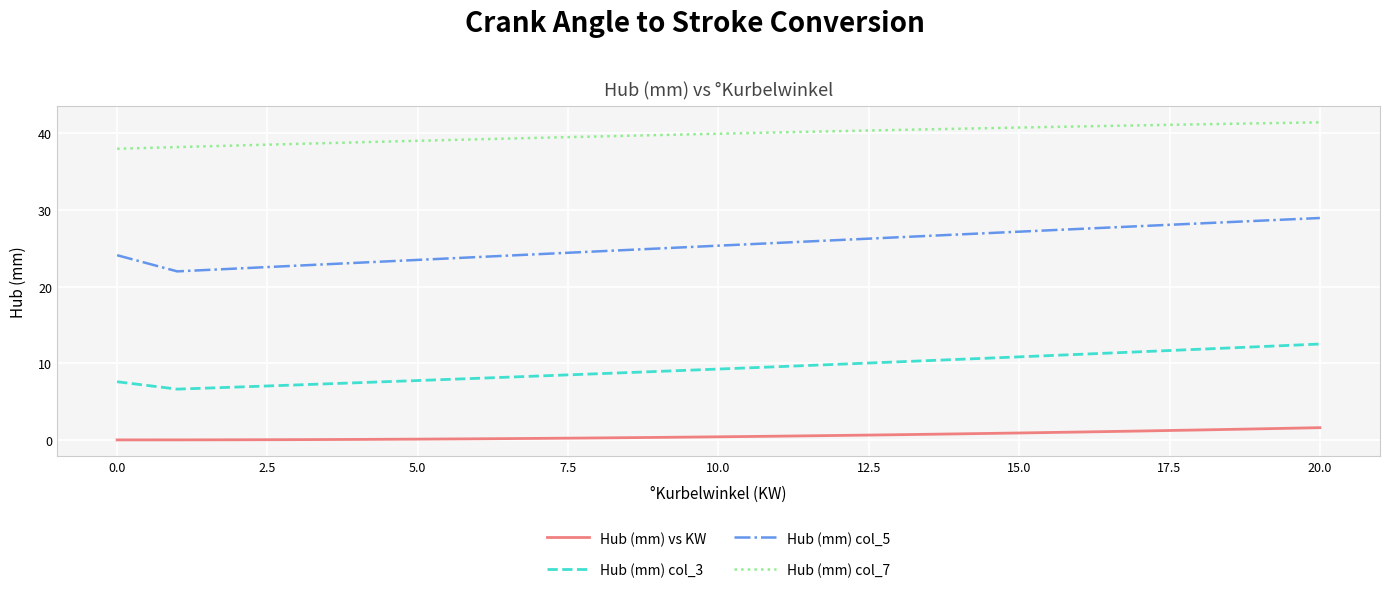

Which series has the widest spread of values?

Hub (mm) col_5